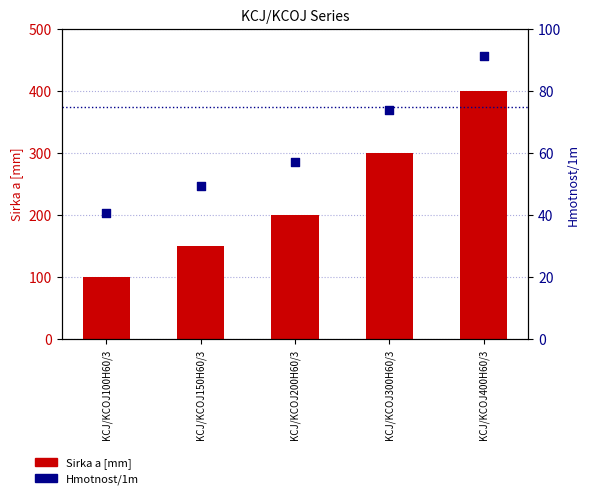

At how many categories does at least one series exceed 310?

1